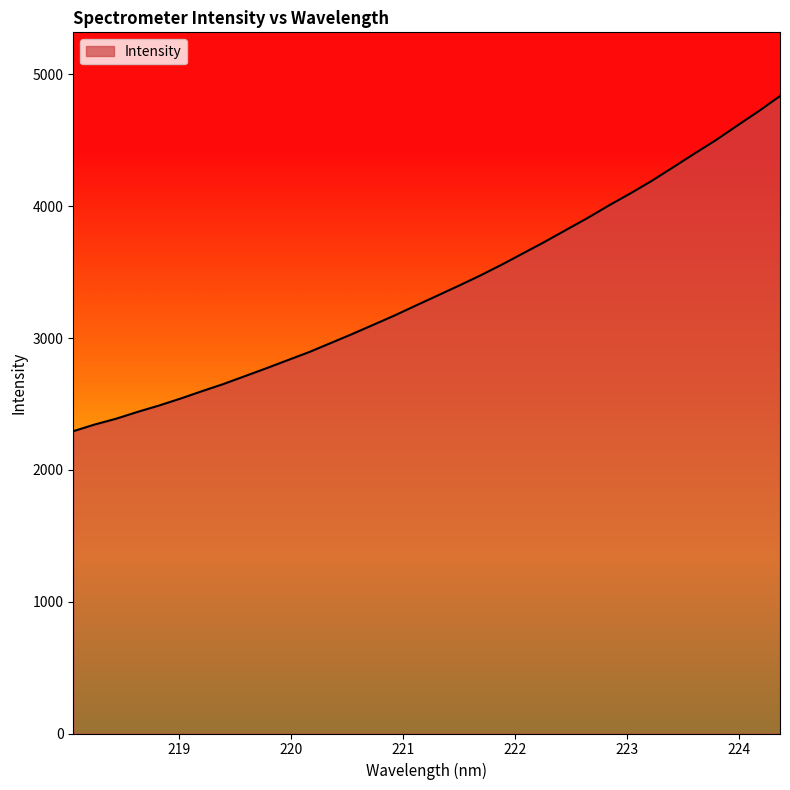

What is the greatest value displayed?

4835.8